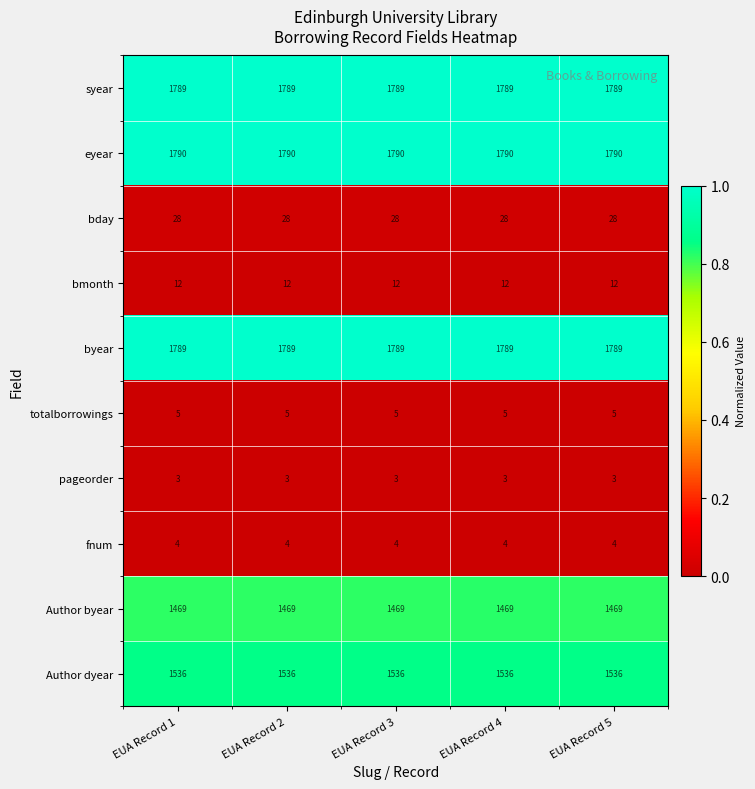

What is the difference between the highest and lowest values at EUA Record 5?

1787